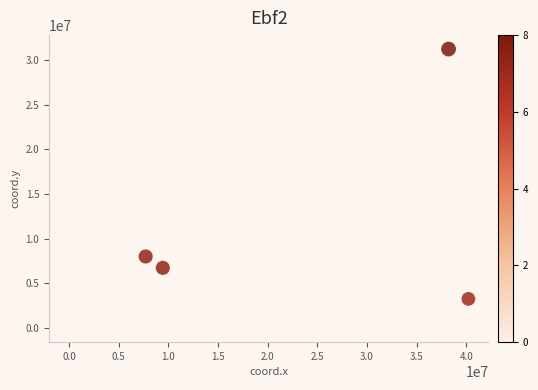

What Y value in the scatter plot is closest to 15604681?

8013404.0